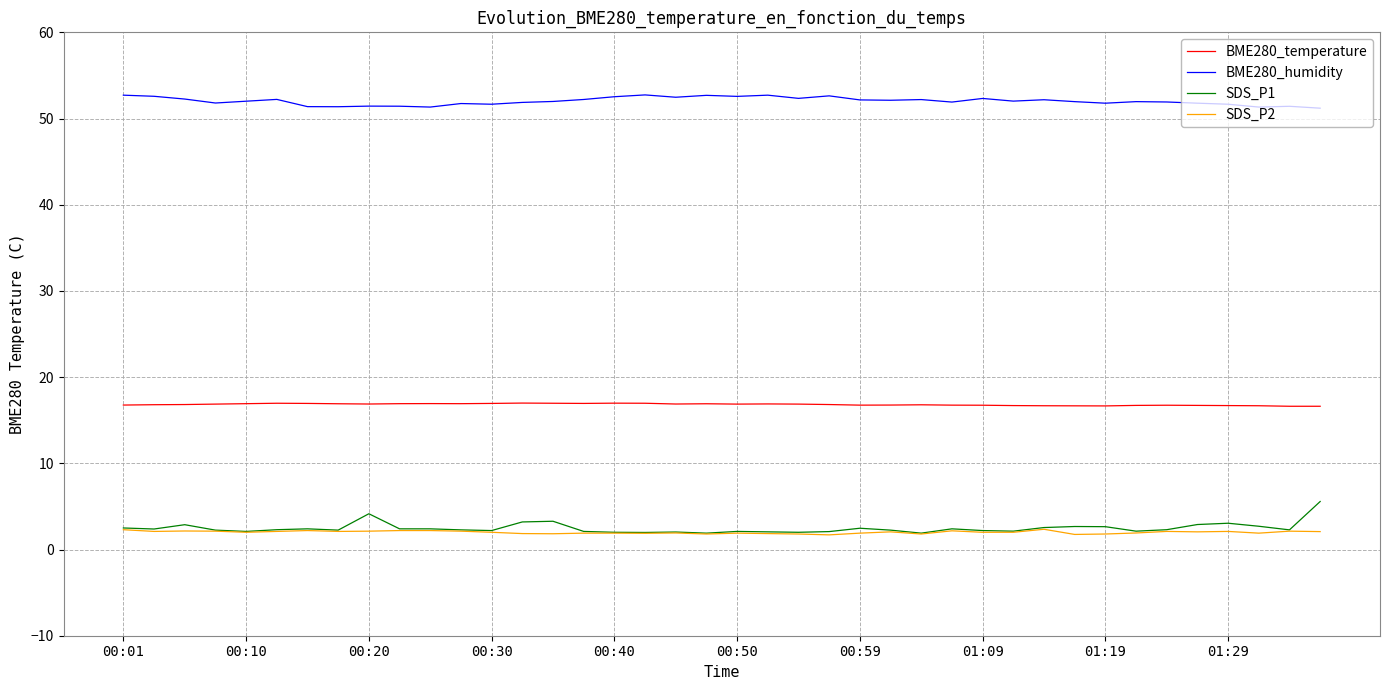

Which series has the largest total across all categories?

BME280_humidity